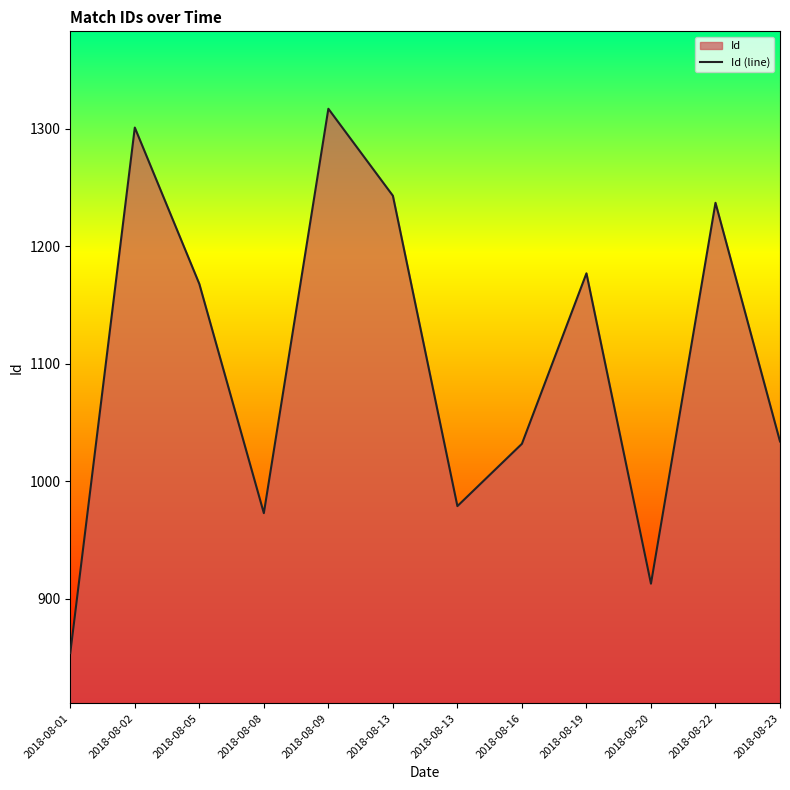

Reading right to left, transcribe all the data shown in this chart.

1034	1237	913	1177	1032	979	1243	1317	973	1168	1301	854